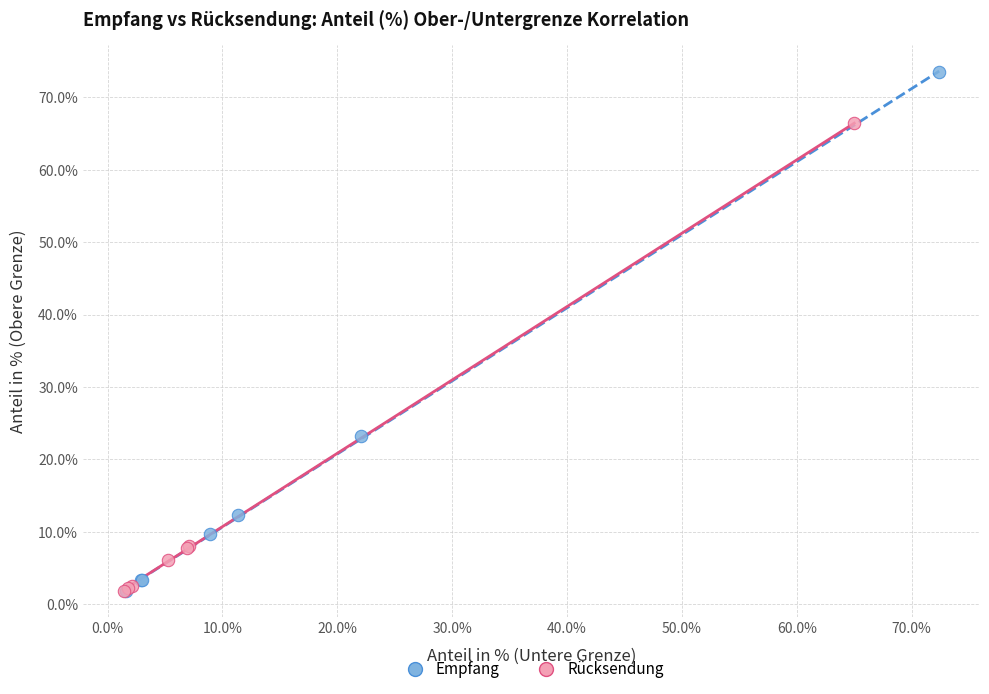

Which series contains the highest Y value?

Empfang